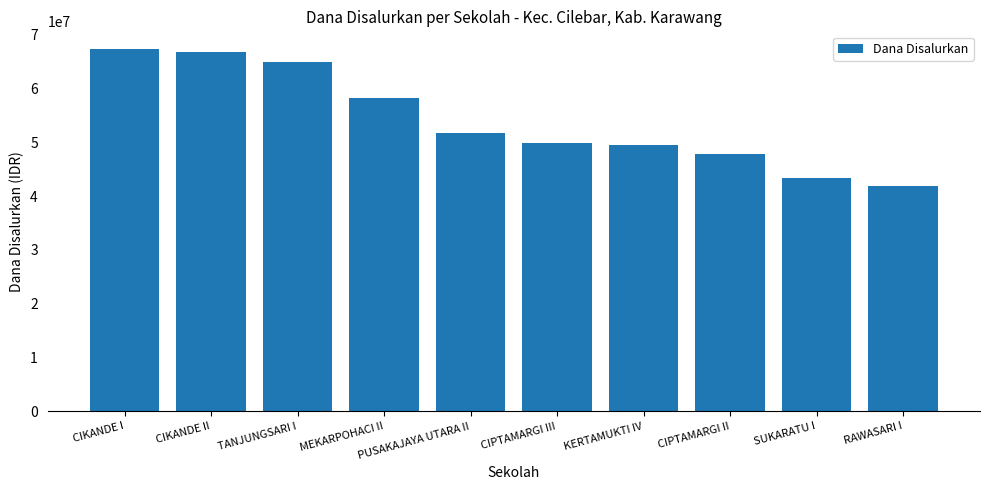

Which category has the lowest value across all series?

RAWASARI I